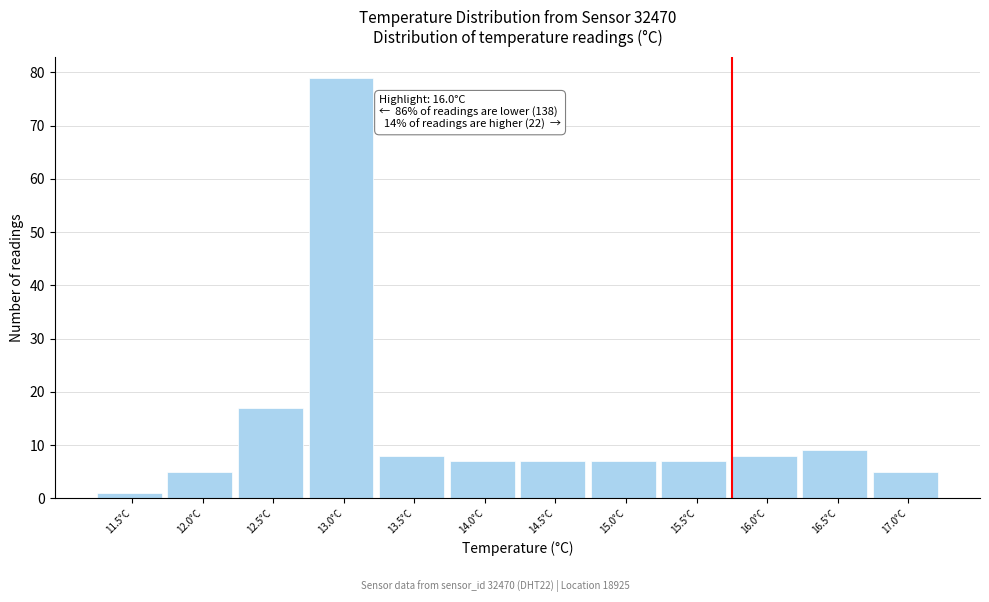

Reading left to right, list all the values displayed in this chart.

1	5	17	79	8	7	7	7	7	8	9	5